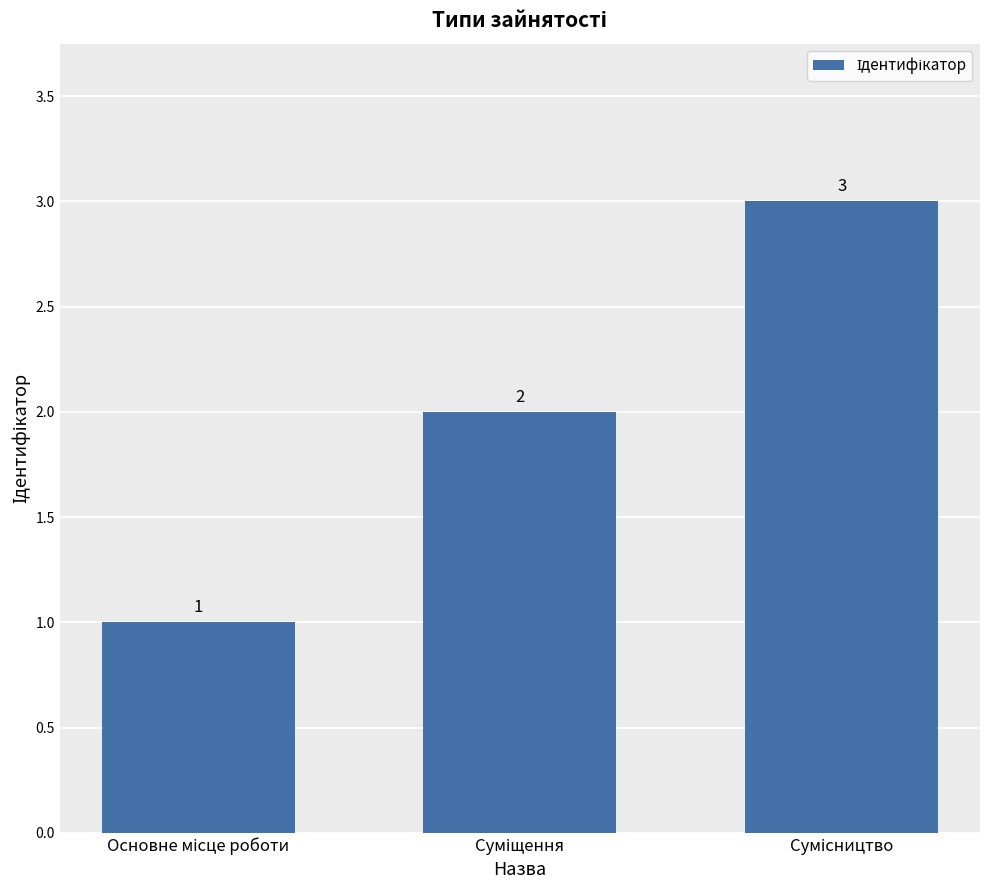

How many data points are less than 2?

1